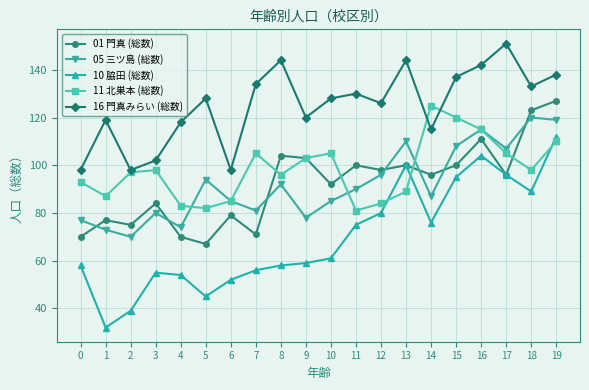

At which category is the sum across all series the highest?

19